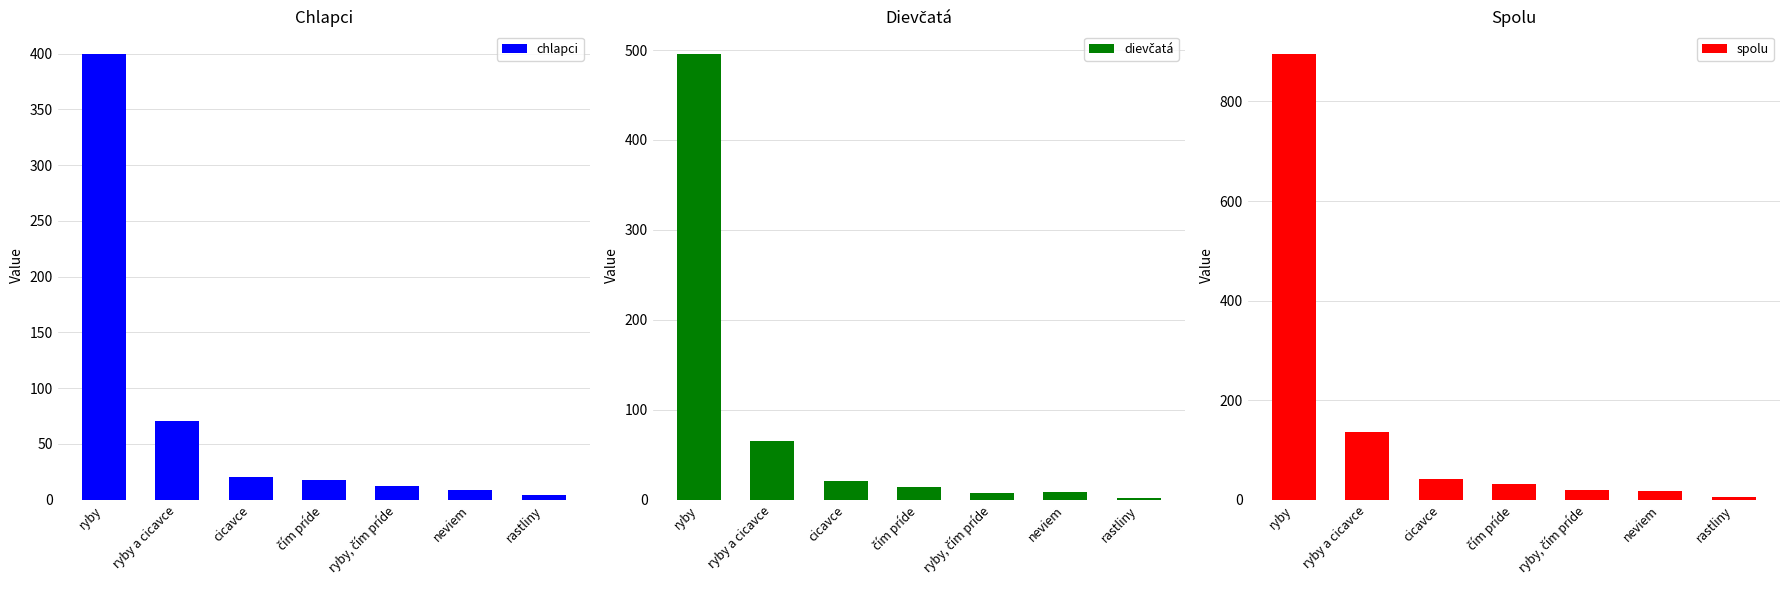

What is the value of the dievčatá bar at the 6th from the left?

9